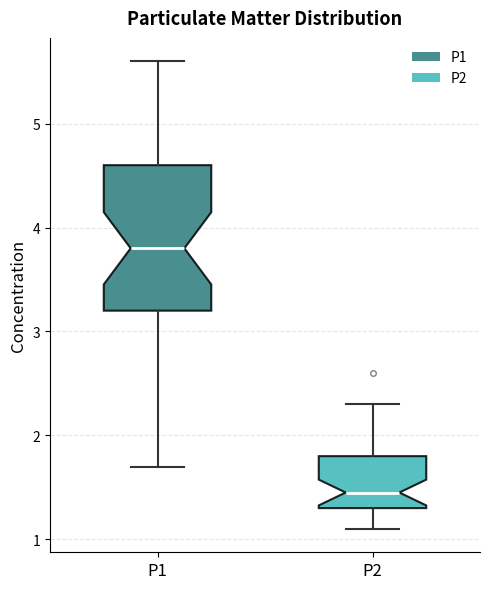

Which box has the lowest median line?

P2